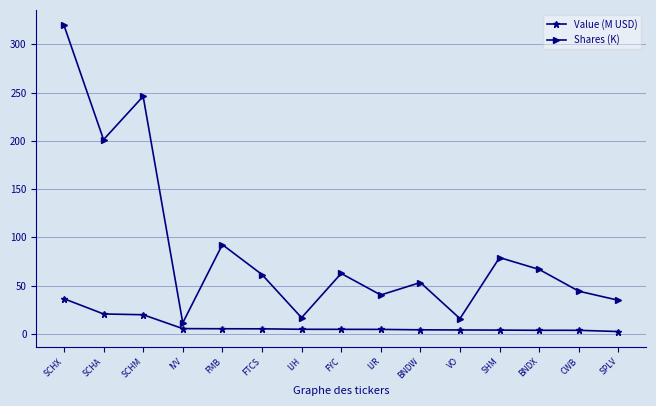

True or false: Value (M USD) and Shares (K) intersect in this chart.

False